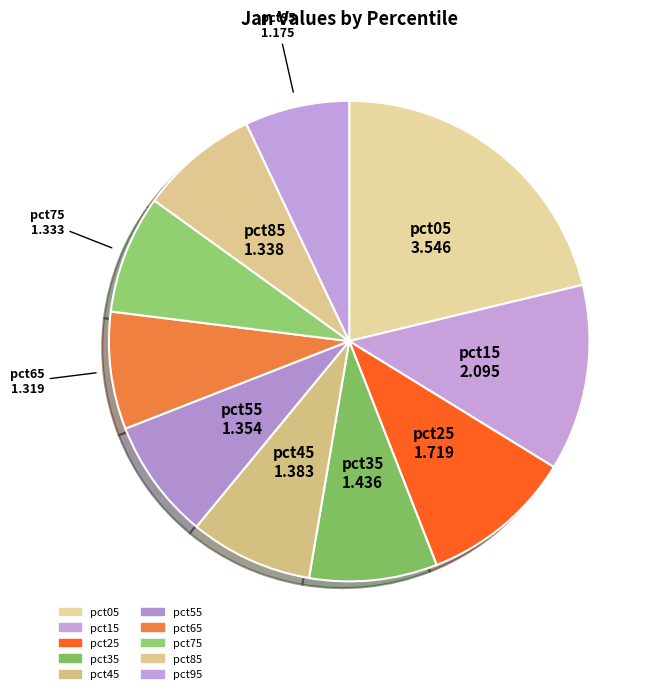

What percentage do pct85 and pct65 together represent?

15.9%